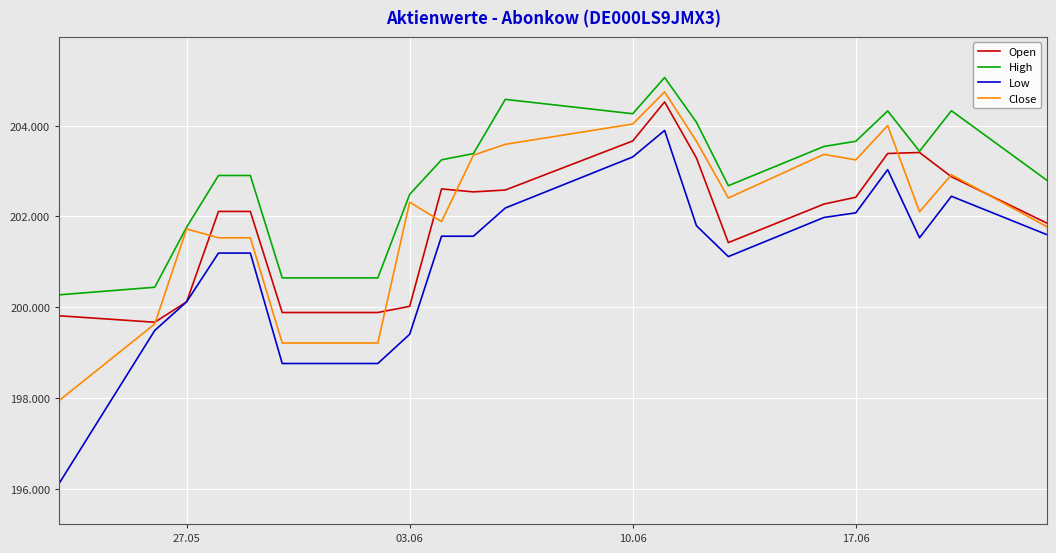

What are all the series names shown in the legend?

Open, High, Low, Close